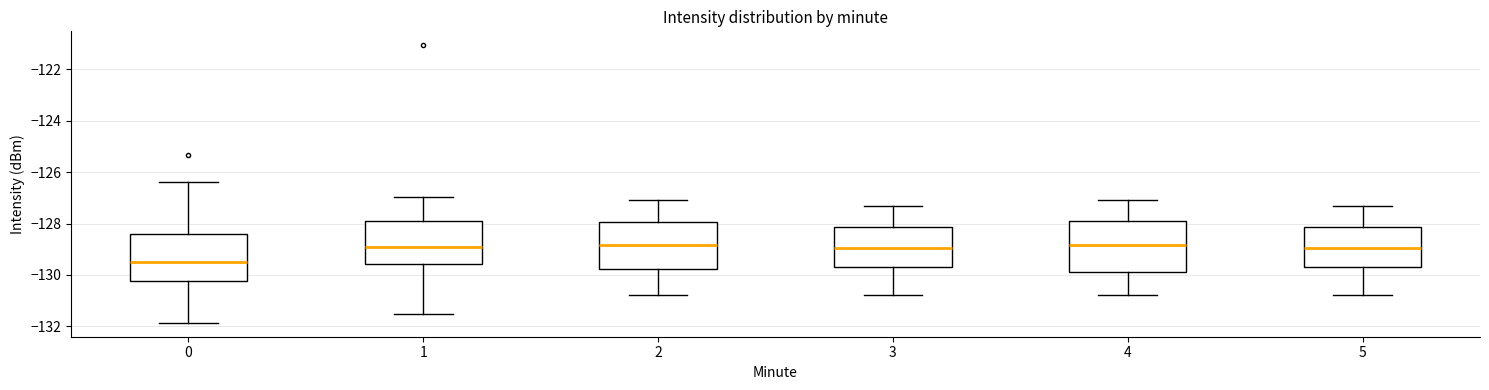

Which box's median line is the lowest?

0